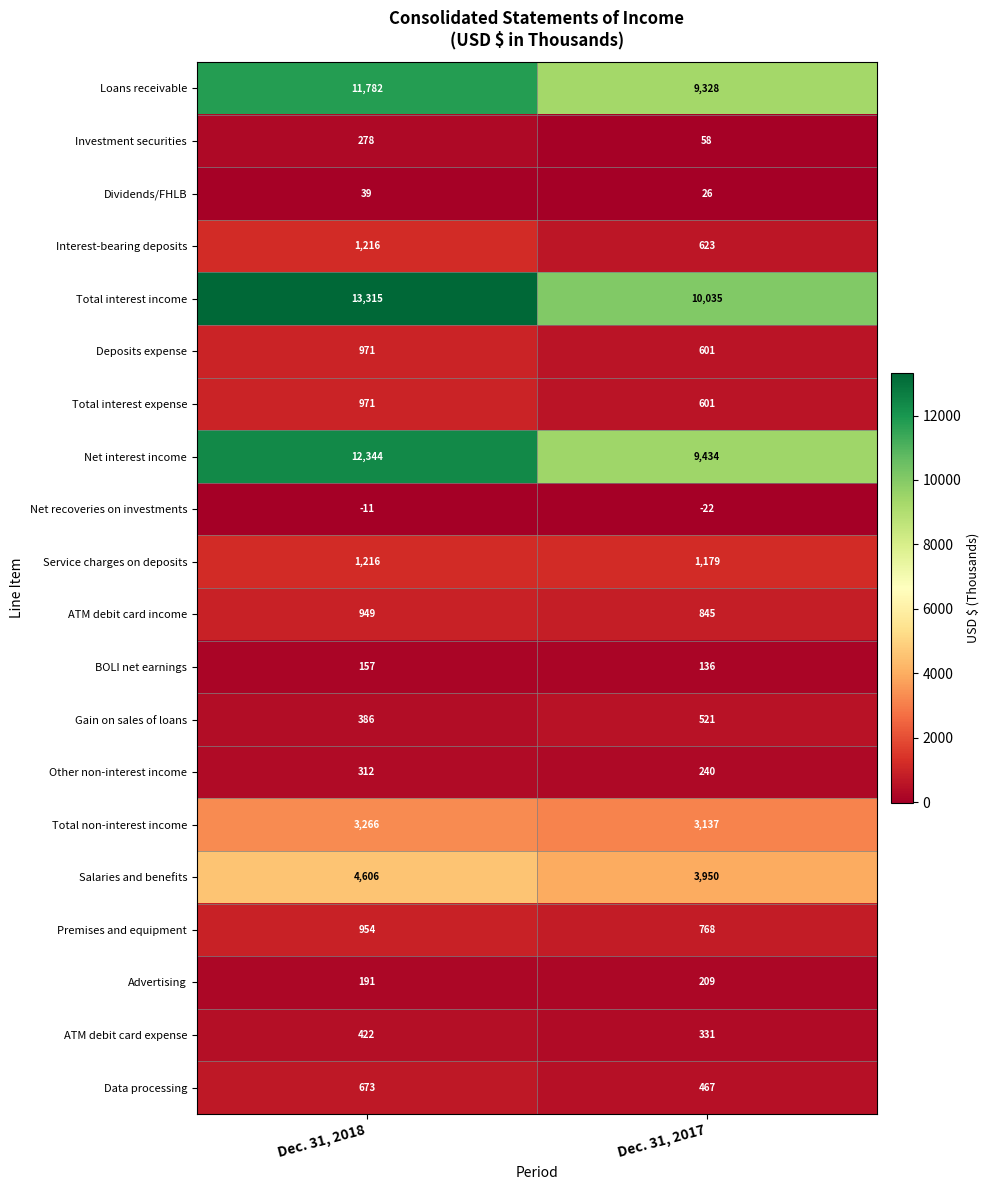

Read the ATM debit card expense value at Dec. 31, 2017, to the nearest 5.

330